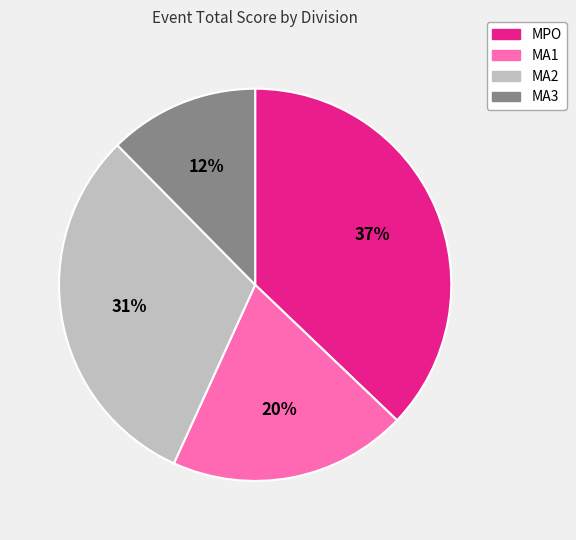

Combined, do MPO and MA3 account for over 50%?

No